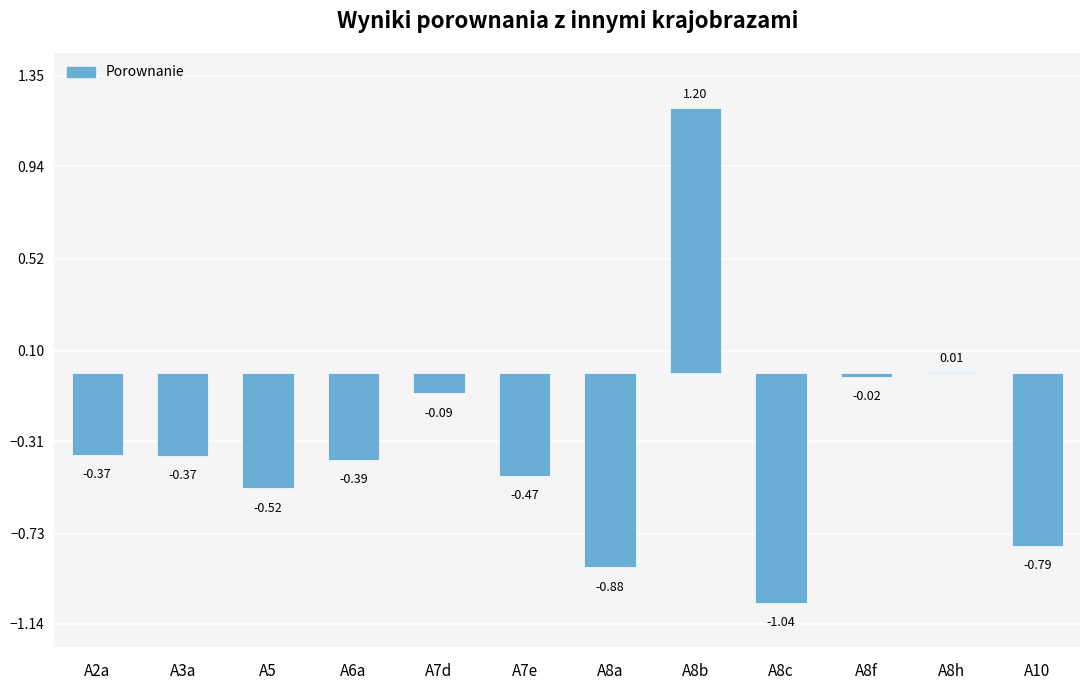

Is it true that the value at A5 is -0.2?

False